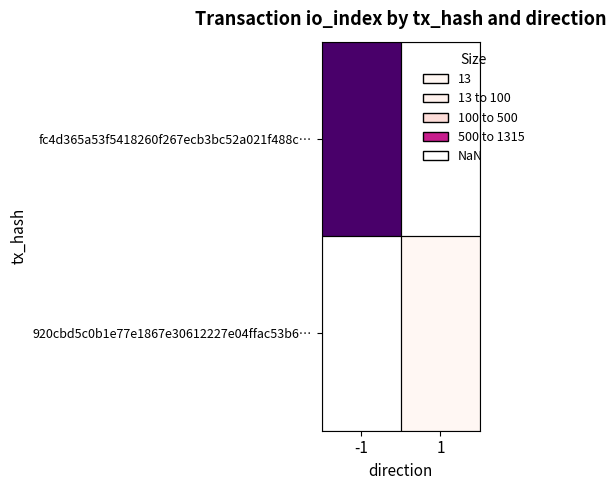

How many values in fc4d365a53f5418260f267ecb3bc52a021f488c… are above zero?

1